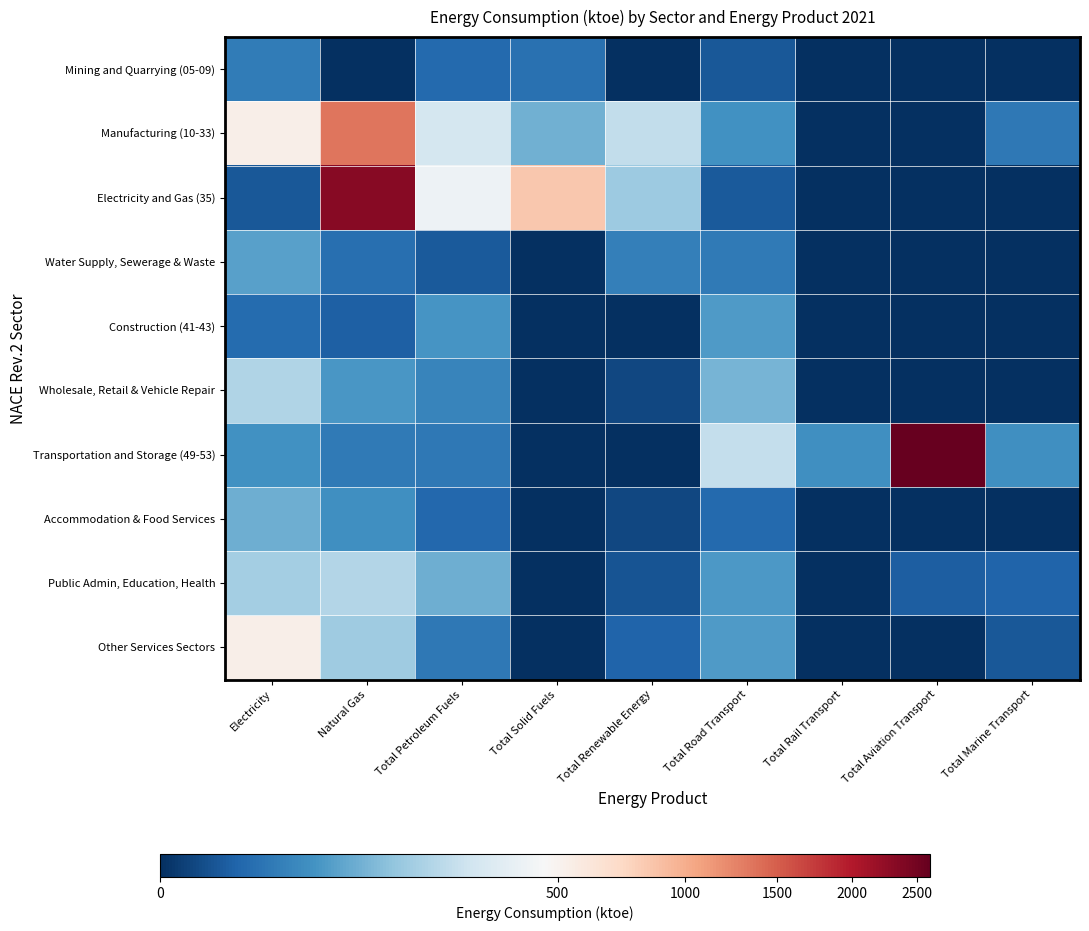

Reading left to right, transcribe all the data shown in this chart.

Mining and Quarrying (05-09): Electricity=23	Natural Gas=0	Total Petroleum Fuels=11	Total Solid Fuels=15	Total Renewable Energy=0	Total Road Transport=4	Total Rail Transport=0	Total Aviation Transport=0	Total Marine Transport=0
Manufacturing (10-33): Electricity=527	Natural Gas=1347	Total Petroleum Fuels=284	Total Solid Fuels=90	Total Renewable Energy=228	Total Road Transport=44	Total Rail Transport=0	Total Aviation Transport=0	Total Marine Transport=20
Electricity and Gas (35): Electricity=4	Natural Gas=2325	Total Petroleum Fuels=408	Total Solid Fuels=836	Total Renewable Energy=151	Total Road Transport=5	Total Rail Transport=0	Total Aviation Transport=0	Total Marine Transport=0
Water Supply, Sewerage & Waste: Electricity=65	Natural Gas=14	Total Petroleum Fuels=5	Total Solid Fuels=0	Total Renewable Energy=26	Total Road Transport=21	Total Rail Transport=0	Total Aviation Transport=0	Total Marine Transport=0
Construction (41-43): Electricity=12	Natural Gas=7	Total Petroleum Fuels=49	Total Solid Fuels=0	Total Renewable Energy=0	Total Road Transport=57	Total Rail Transport=0	Total Aviation Transport=0	Total Marine Transport=0
Wholesale, Retail & Vehicle Repair: Electricity=187	Natural Gas=53	Total Petroleum Fuels=31	Total Solid Fuels=0	Total Renewable Energy=1	Total Road Transport=97	Total Rail Transport=0	Total Aviation Transport=0	Total Marine Transport=0
Transportation and Storage (49-53): Electricity=45	Natural Gas=21	Total Petroleum Fuels=20	Total Solid Fuels=0	Total Renewable Energy=0	Total Road Transport=232	Total Rail Transport=42	Total Aviation Transport=2608	Total Marine Transport=43
Accommodation & Food Services: Electricity=86	Natural Gas=43	Total Petroleum Fuels=10	Total Solid Fuels=0	Total Renewable Energy=1	Total Road Transport=11	Total Rail Transport=0	Total Aviation Transport=0	Total Marine Transport=0
Public Admin, Education, Health: Electricity=164	Natural Gas=194	Total Petroleum Fuels=88	Total Solid Fuels=0	Total Renewable Energy=3	Total Road Transport=54	Total Rail Transport=0	Total Aviation Transport=6	Total Marine Transport=8
Other Services Sectors: Electricity=536	Natural Gas=155	Total Petroleum Fuels=20	Total Solid Fuels=0	Total Renewable Energy=8	Total Road Transport=56	Total Rail Transport=0	Total Aviation Transport=0	Total Marine Transport=4